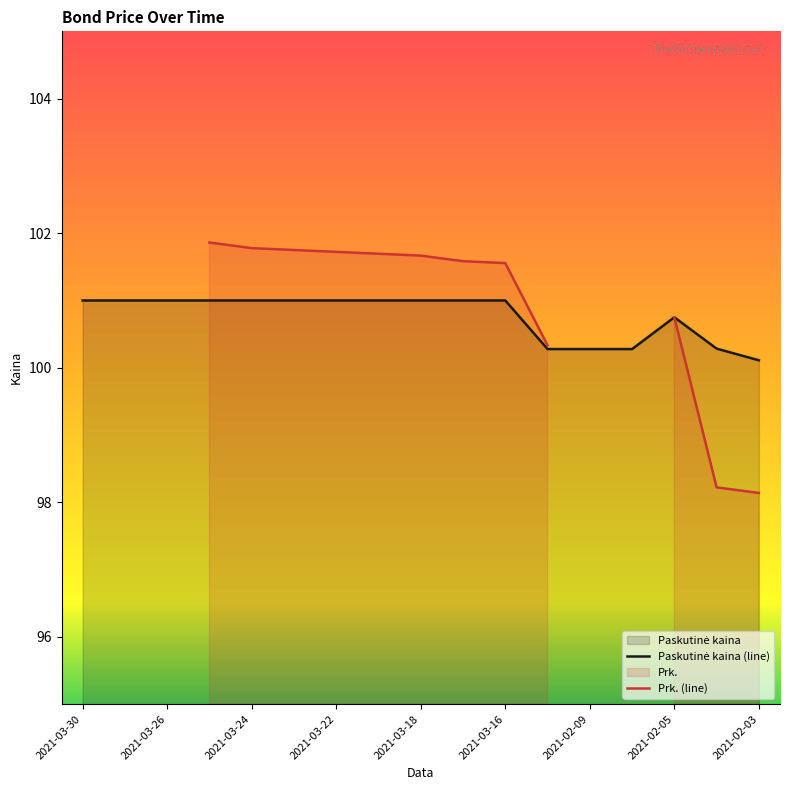

Approximately how many times larger is the value at 2021-02-04 compared to 2021-02-05?

1.0